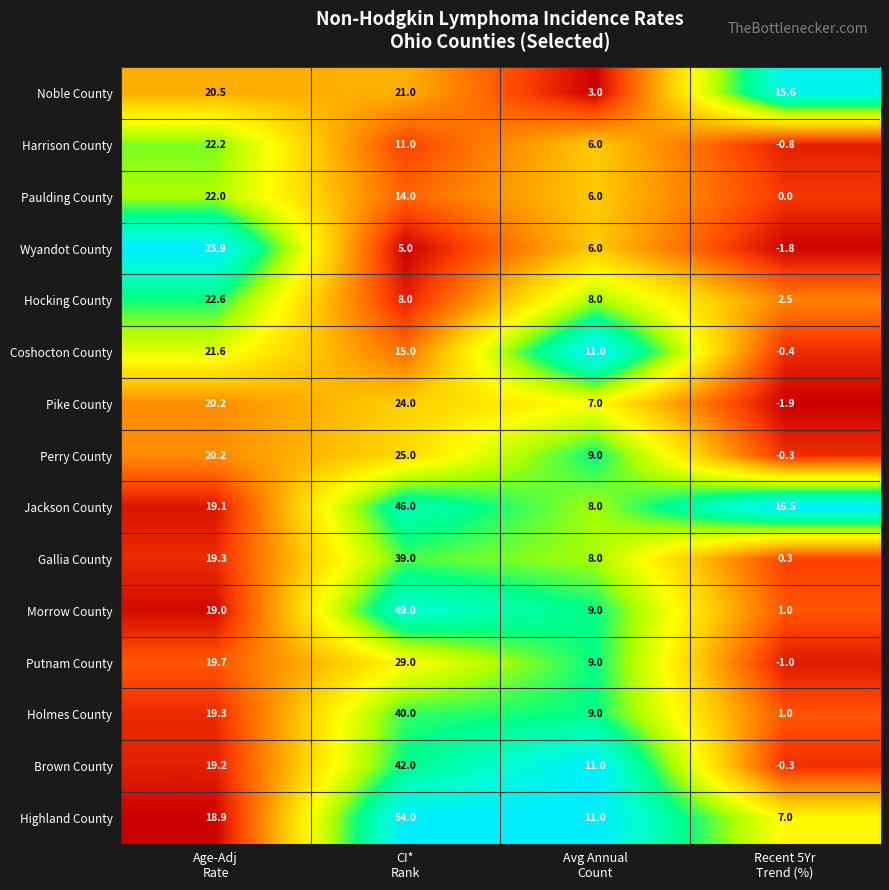

What is the difference between the maximum and second lowest values in the Hocking County series?

14.6